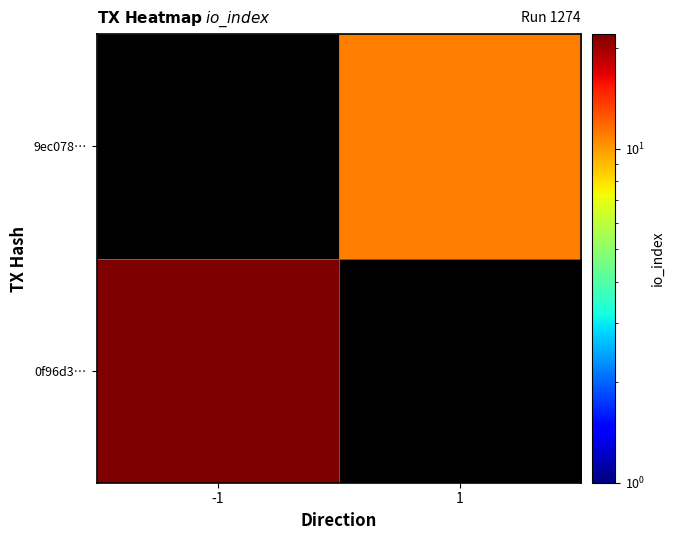

Reading left to right, transcribe all the data shown in this chart.

0f96d3…: -1=22	1=0
9ec078…: -1=0	1=11